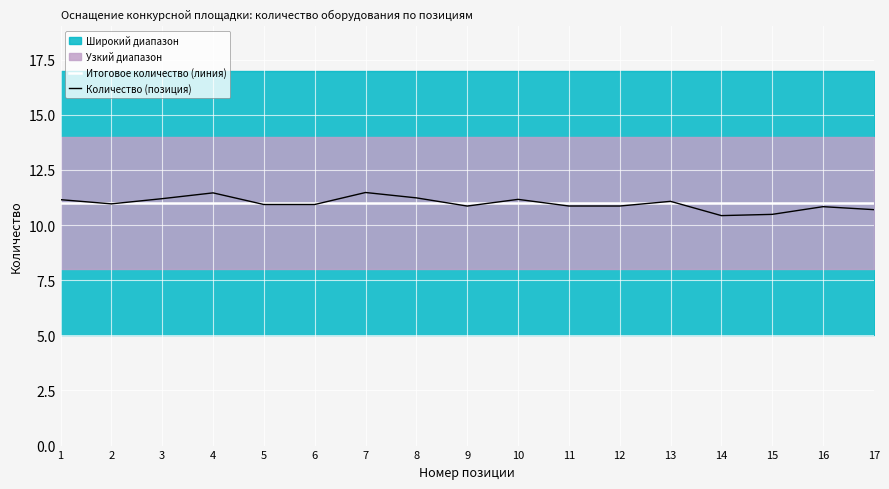

At 6, list the series in order from smallest to largest.

Количество (позиция), Итоговое количество (линия)